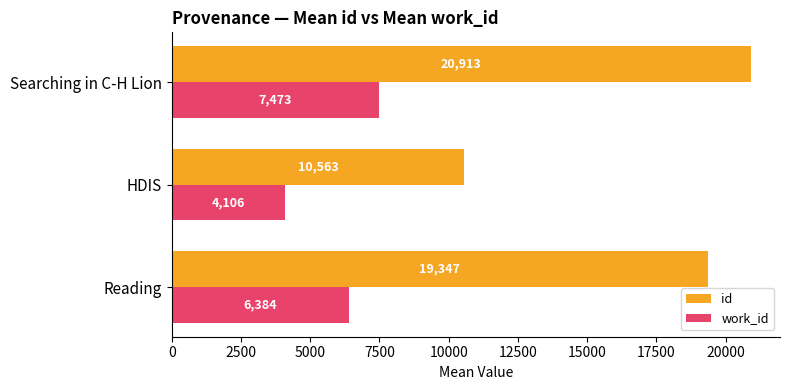

Which category has the lowest value across all series?

HDIS